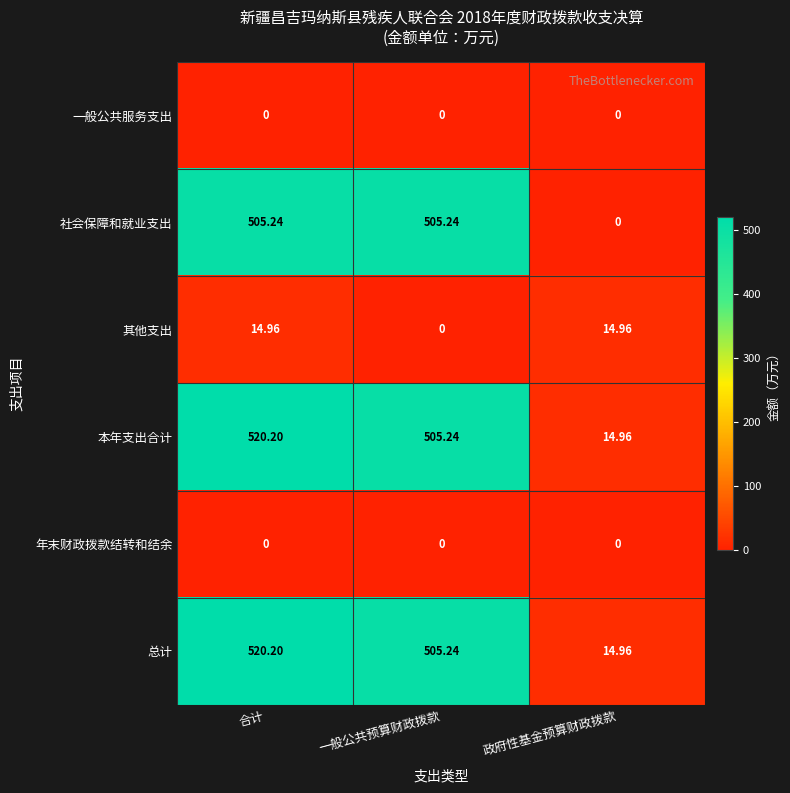

Between 一般公共预算财政拨款 and 政府性基金预算财政拨款, which series saw the biggest shift?

社会保障和就业支出